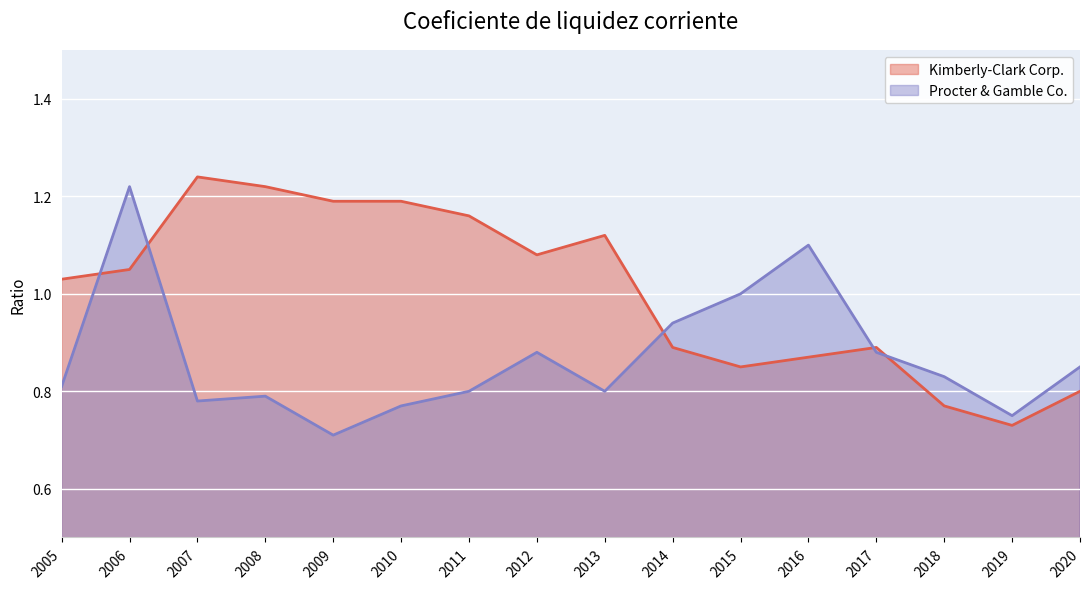

What is the greatest value displayed?

1.2